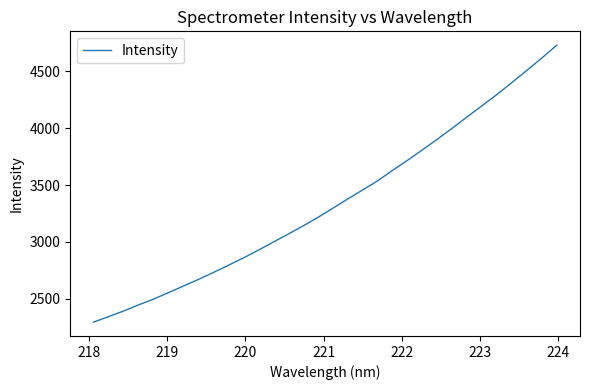

What is the difference between the maximum and minimum values?

2435.7